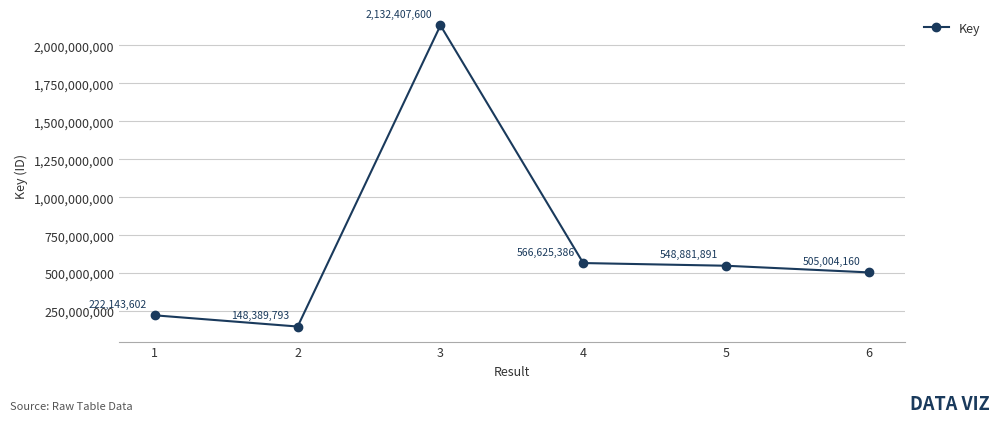

How many lines are shown in the chart?

1